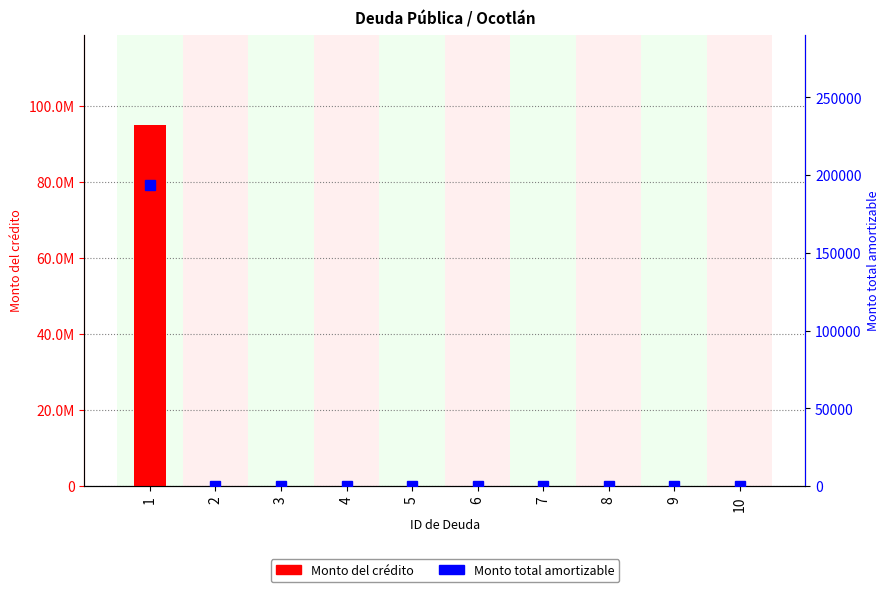

Is it true that Monto total amortizable equals 0.0 at 7?

True